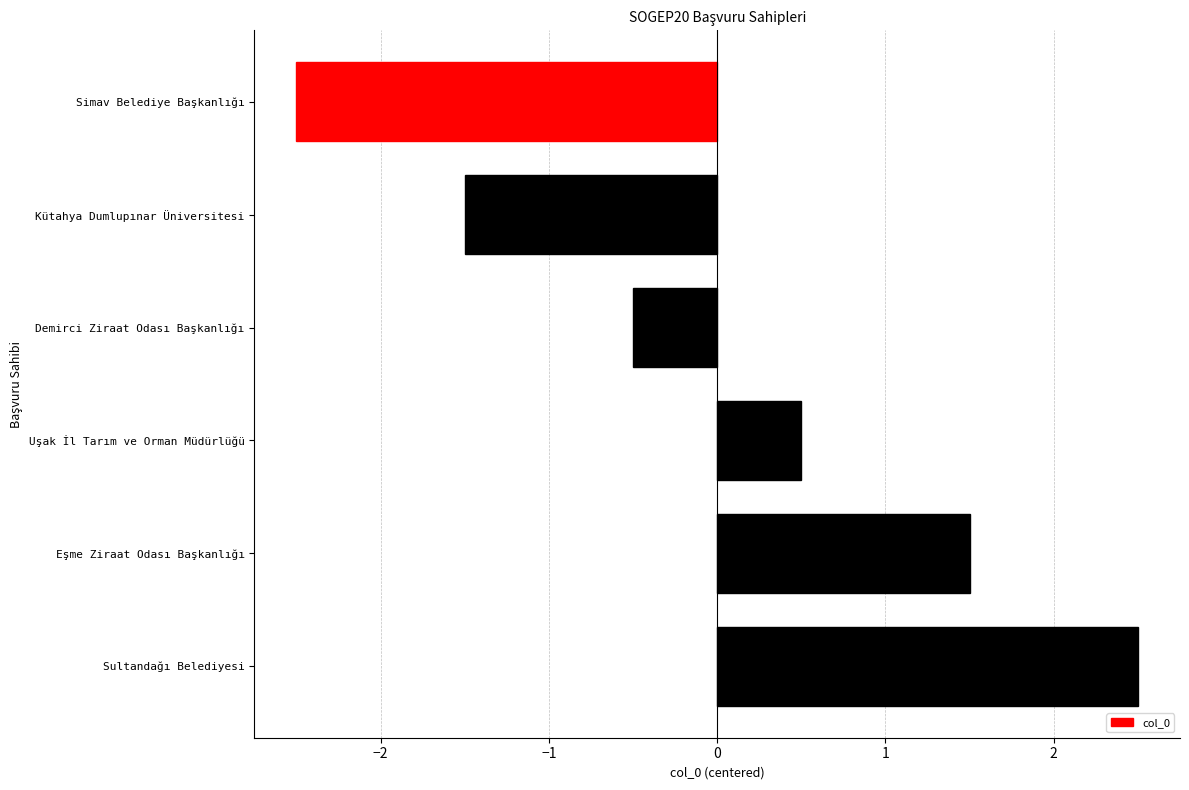

What is the value of the 3rd bar from the top?

-0.5